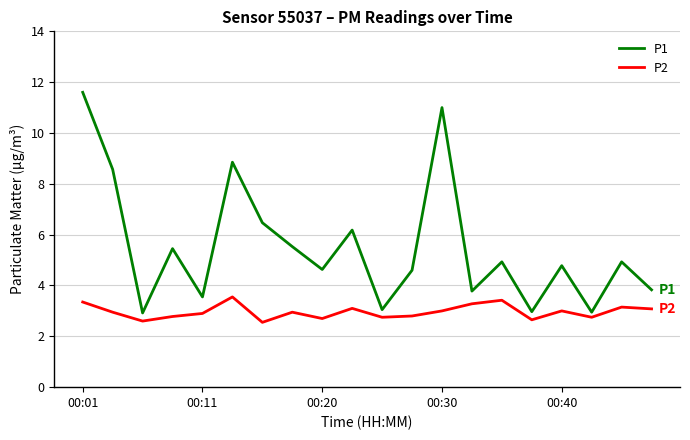

Which series has the largest total across all categories?

P1